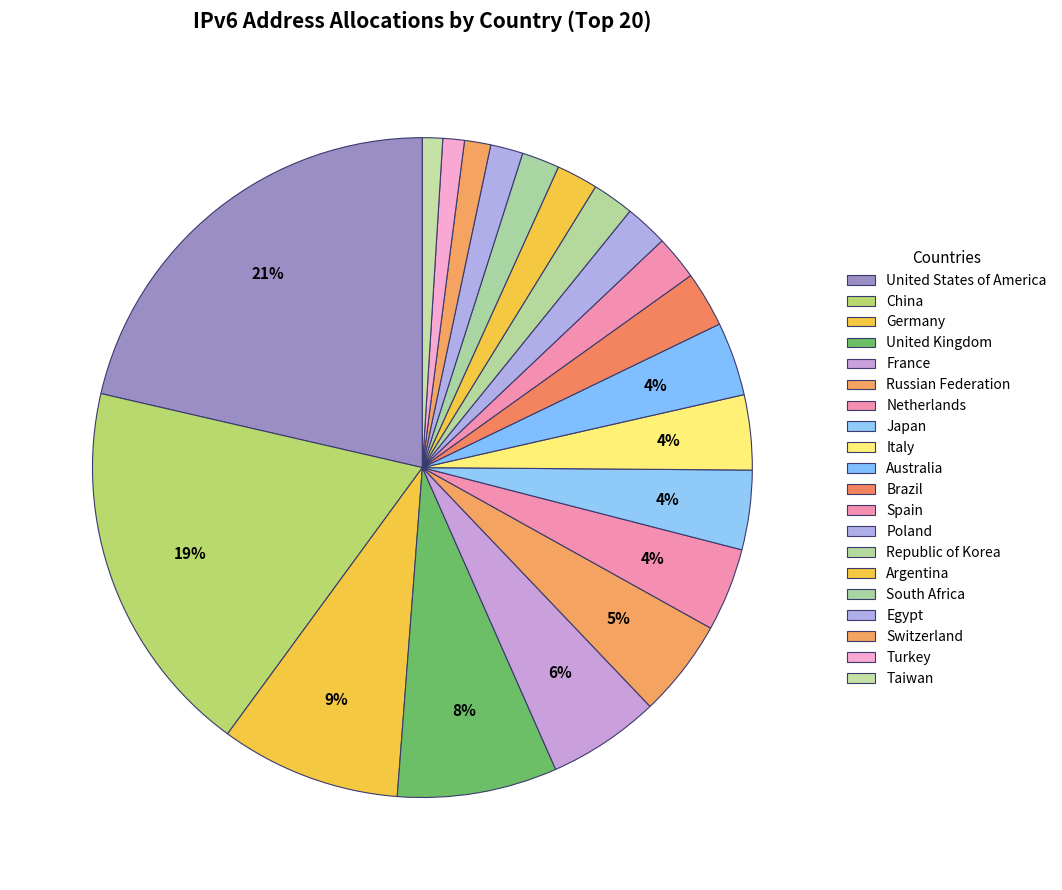

To the nearest percent, what percentage of the pie is Netherlands?

4%